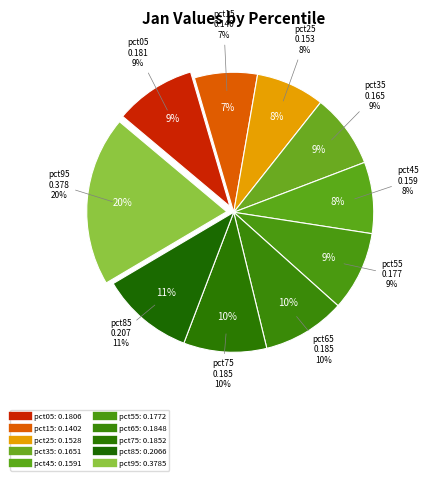

To the nearest percent, what is the difference between the largest and smallest slice percentages?

12%